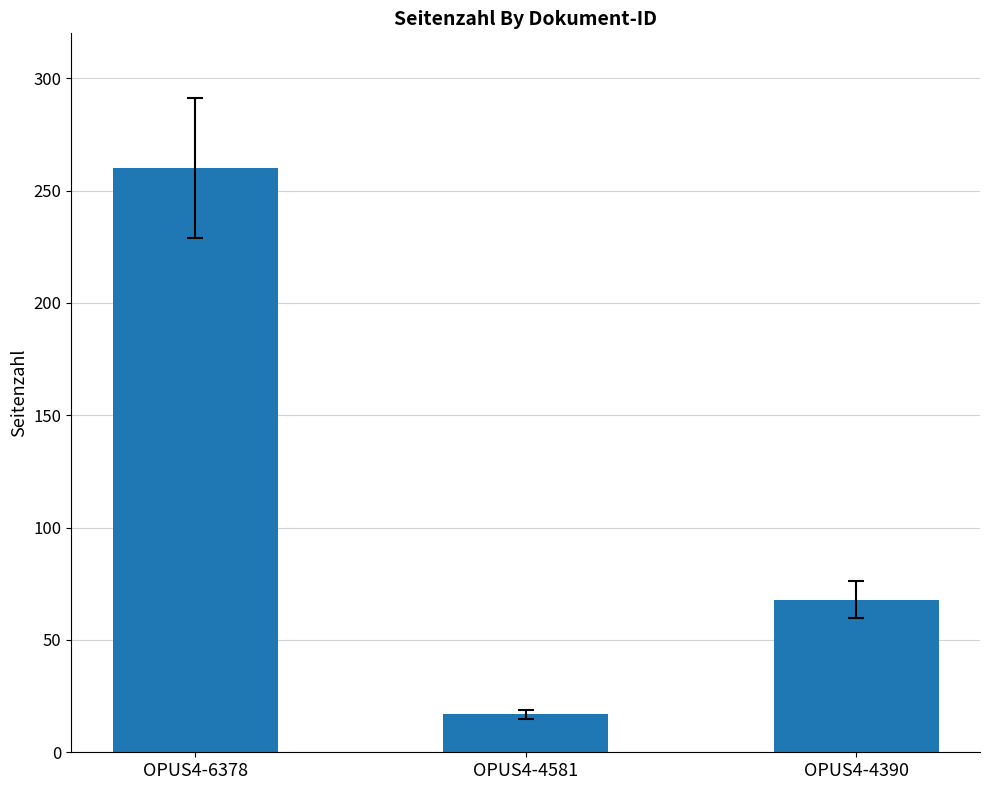

List the labels in order of value, largest first.

OPUS4-6378, OPUS4-4390, OPUS4-4581